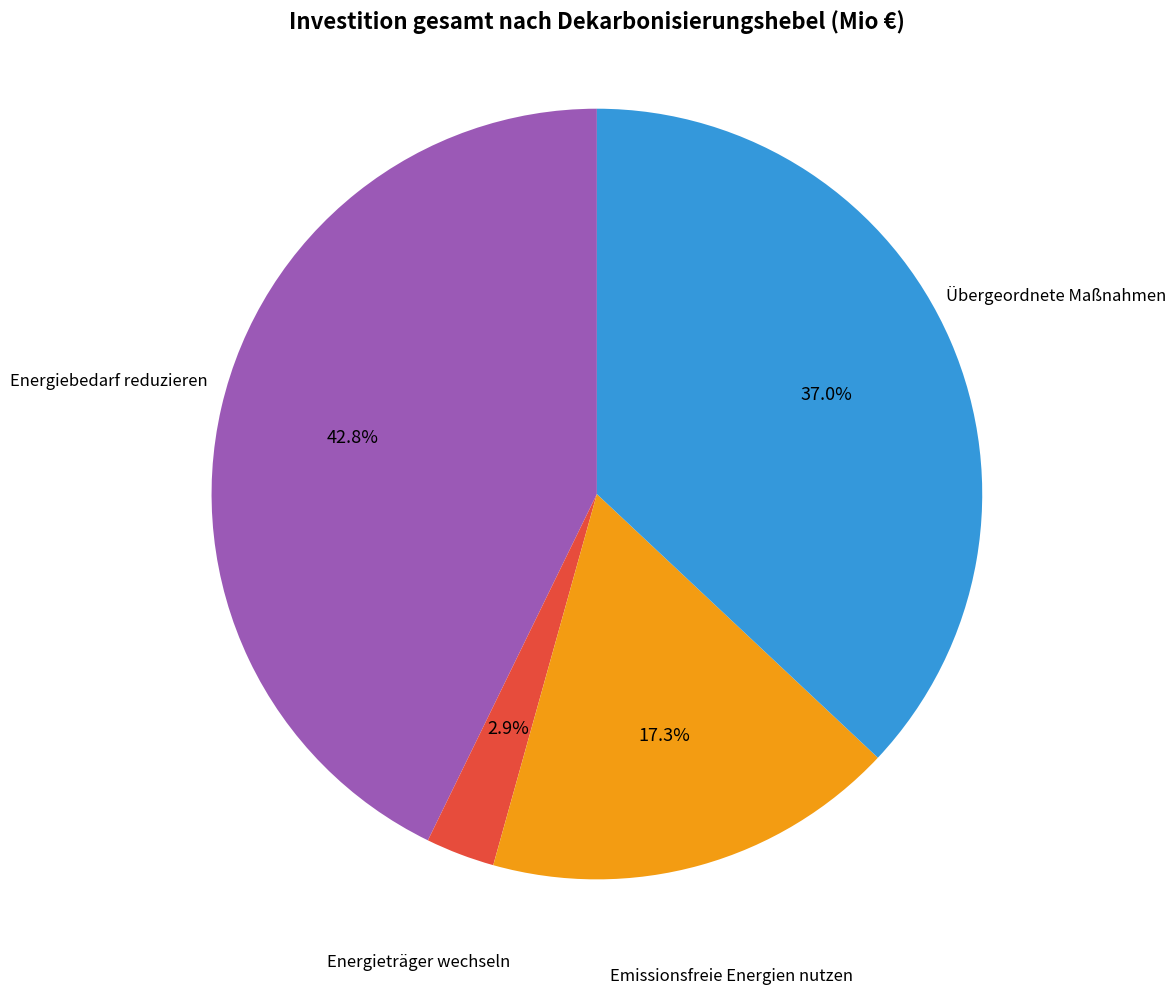

Is there a majority slice in this chart?

No